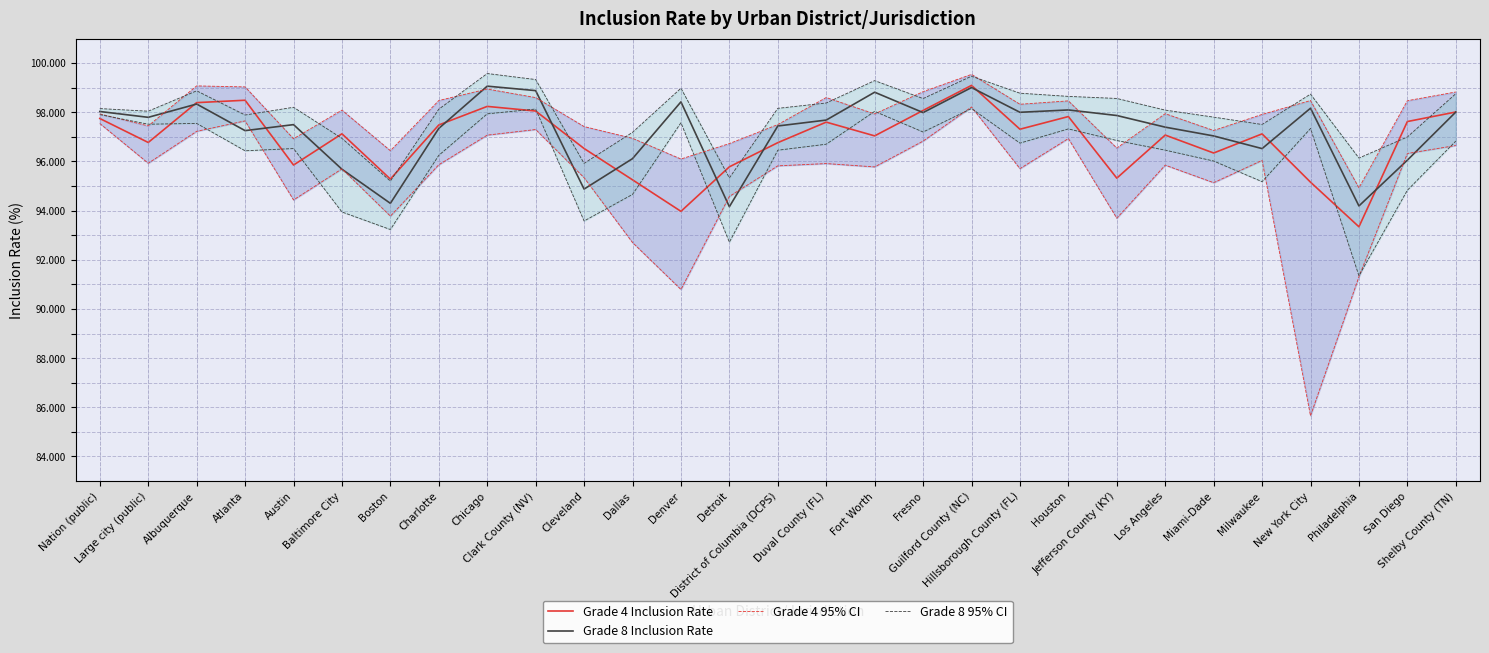

Does the chart have visible grid lines?

Yes